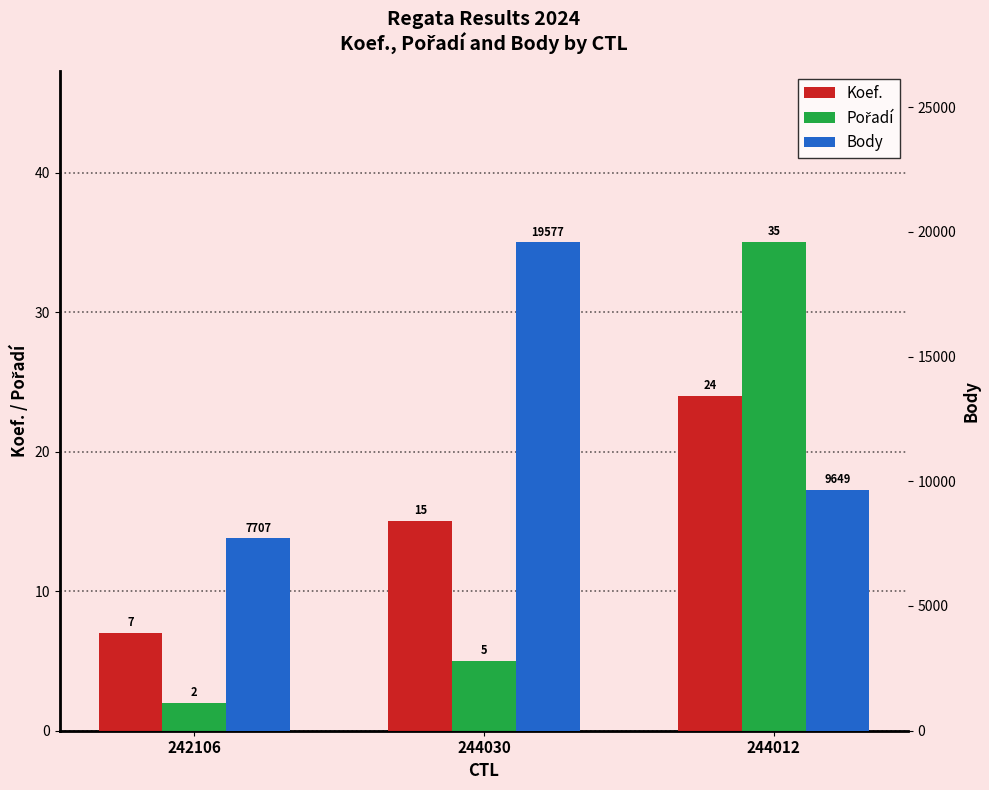

Which category has the highest value across all series?

244030